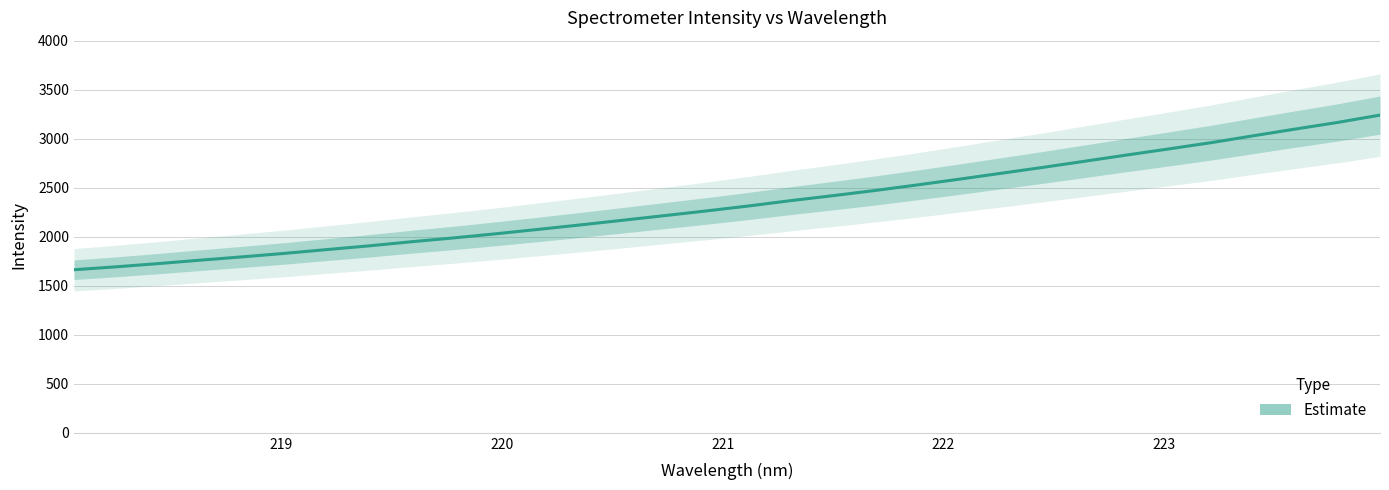

What is the value of the 11th point from the left?

2029.2